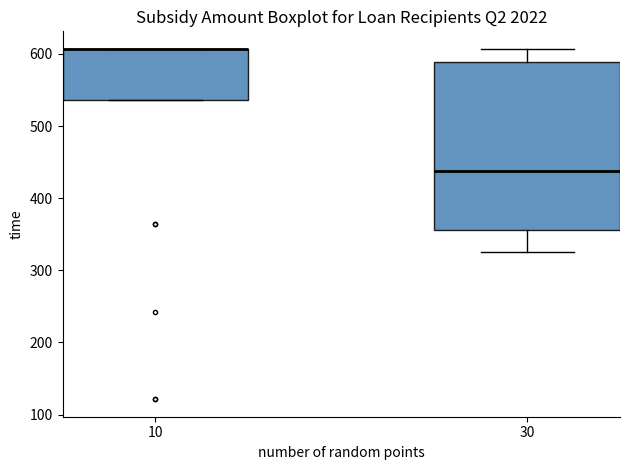

Which box is the tallest, from its lower edge to its upper edge?

30